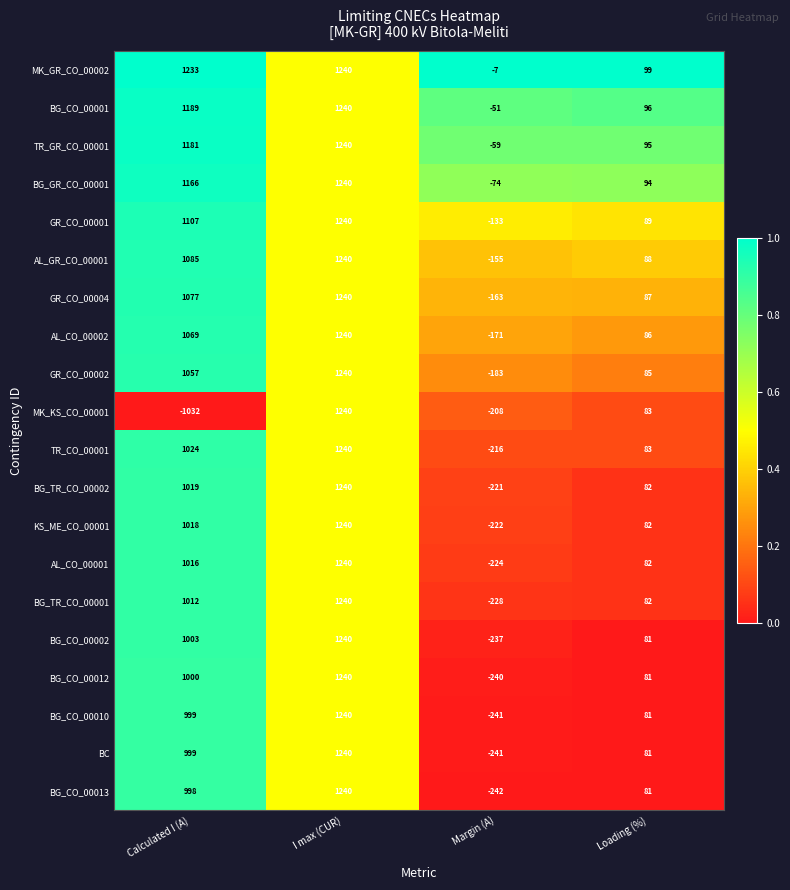

What is the total value across all series at Loading (%)?

1718